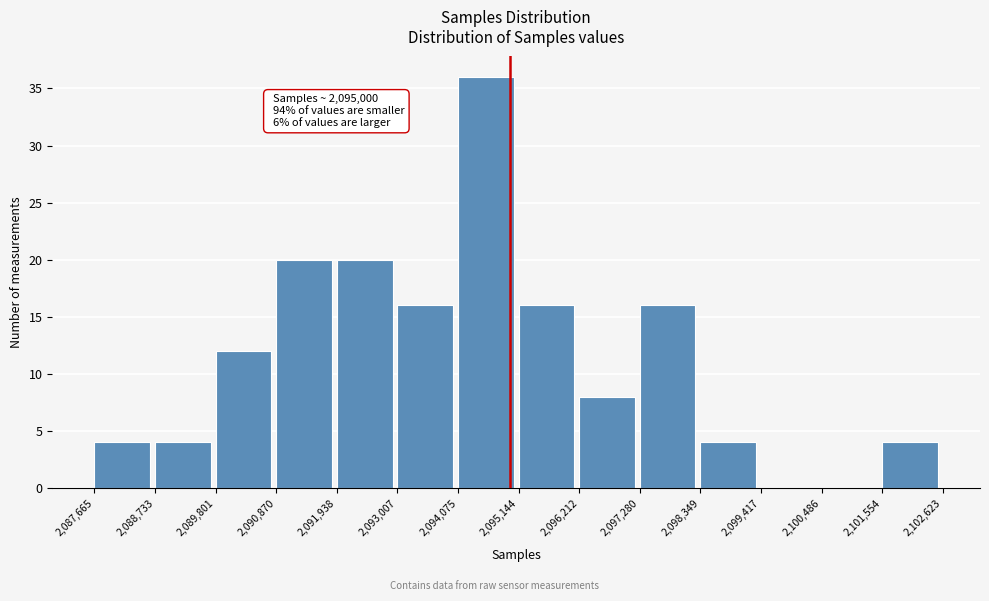

Which range on the x-axis has the tallest bar?

2,094,075 to 2,095,144